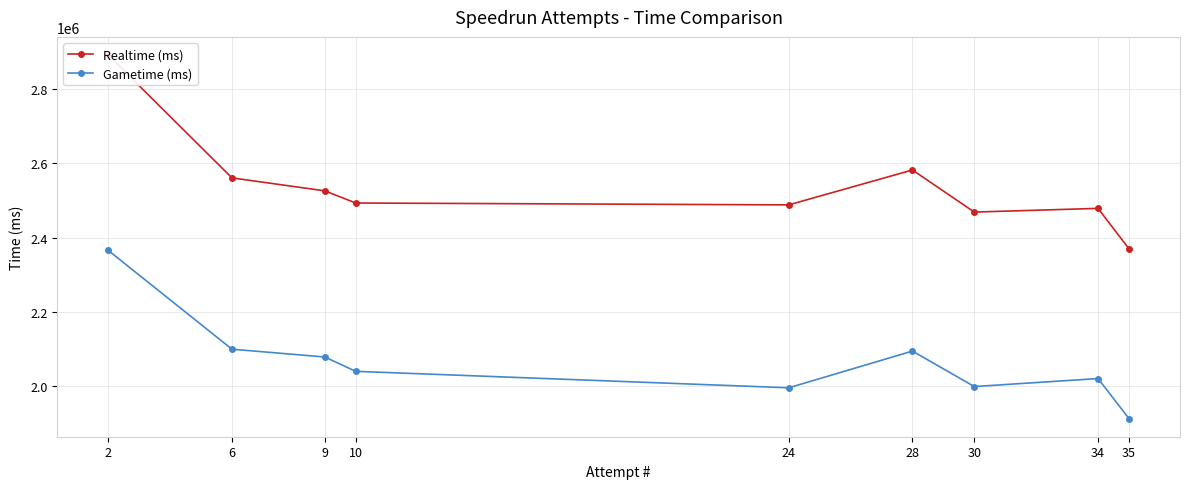

Reading right to left, transcribe all the data shown in this chart.

Realtime (ms): 35=2369905	34=2478687	30=2468662	28=2582005	24=2488066	10=2493090	9=2525874	6=2560688	2=2891303
Gametime (ms): 35=1912969	34=2020609	30=1999093	28=2094520	24=1995756	10=2040056	9=2078666	6=2099638	2=2365516